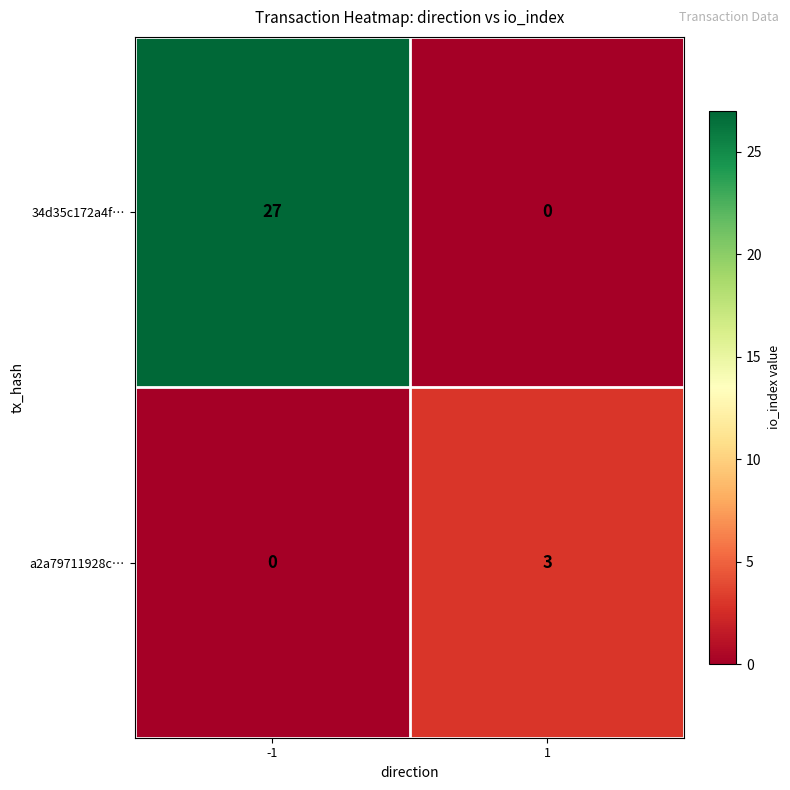

The a2a79711928c… series shows 2 at -1. True or false?

False